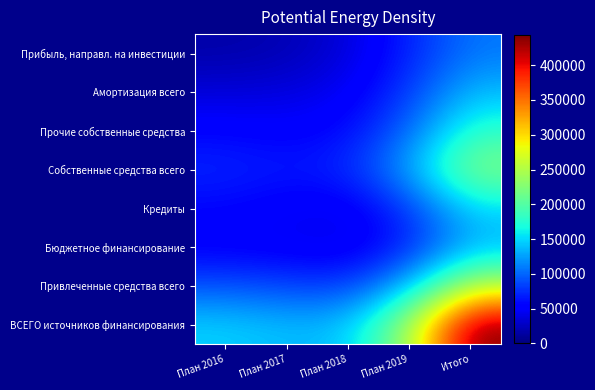

Reading left to right, transcribe all the data shown in this chart.

Прибыль, направл. на инвестиции: План 2016=16546.4	План 2017=20701.1	План 2018=35991.2	План 2019=69927.2	Итого=107641.3
Амортизация всего: План 2016=35197.2	План 2017=37039.1	План 2018=46156.9	План 2019=80331.4	Итого=137032.4
Прочие собственные средства: План 2016=56032.4	План 2017=51863.2	План 2018=57784.0	План 2019=100615.1	Итого=179059.5
Собственные средства всего: План 2016=71536.5	План 2017=65465.1	План 2018=72070.3	План 2019=128574.7	Итого=228359.5
Кредиты: План 2016=56278.0	План 2017=49178.4	План 2018=44734.6	План 2019=78961.9	Итого=149849.3
Бюджетное финансирование: План 2016=49271.4	План 2017=46735.3	План 2018=41564.5	План 2019=68820.9	Итого=132892.4
Привлеченные средства всего: План 2016=90105.9	План 2017=84331.4	План 2018=79074.3	План 2019=134560.0	Итого=253555.7
ВСЕГО источников финансирования: План 2016=146667.2	План 2017=137505.9	План 2018=139388.4	План 2019=242687.4	Итого=443233.6